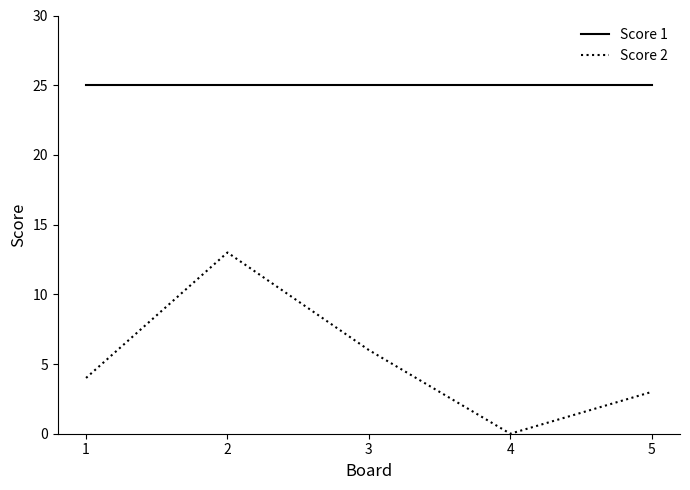

In Score 2, how many points are higher than both neighbors (excluding endpoints)?

1